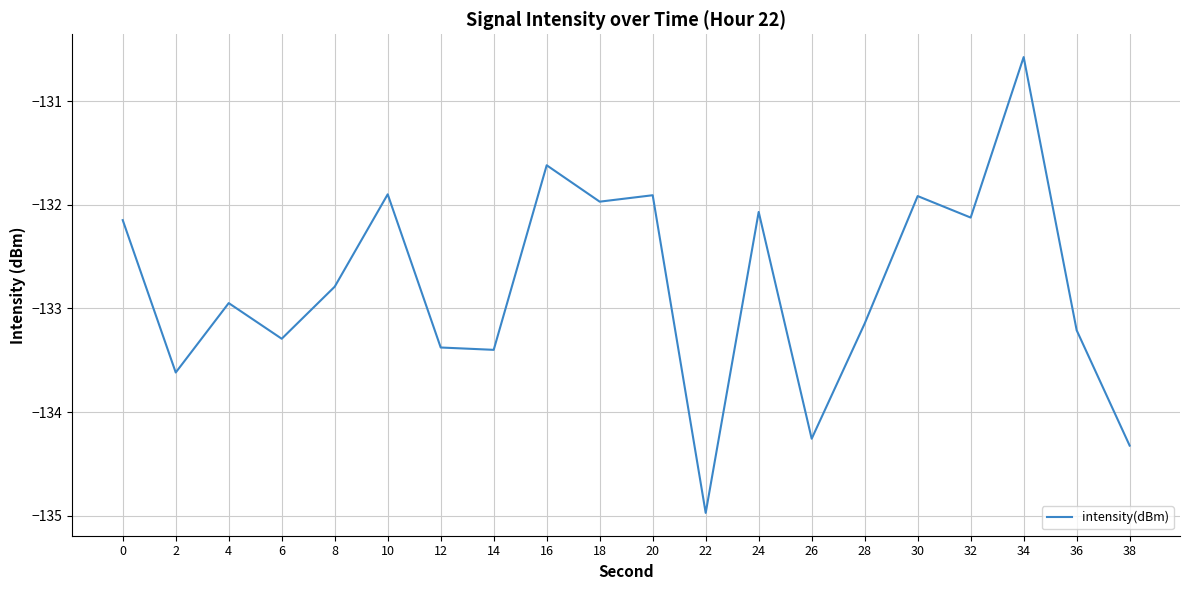

Which category has the lowest value across all series?

22